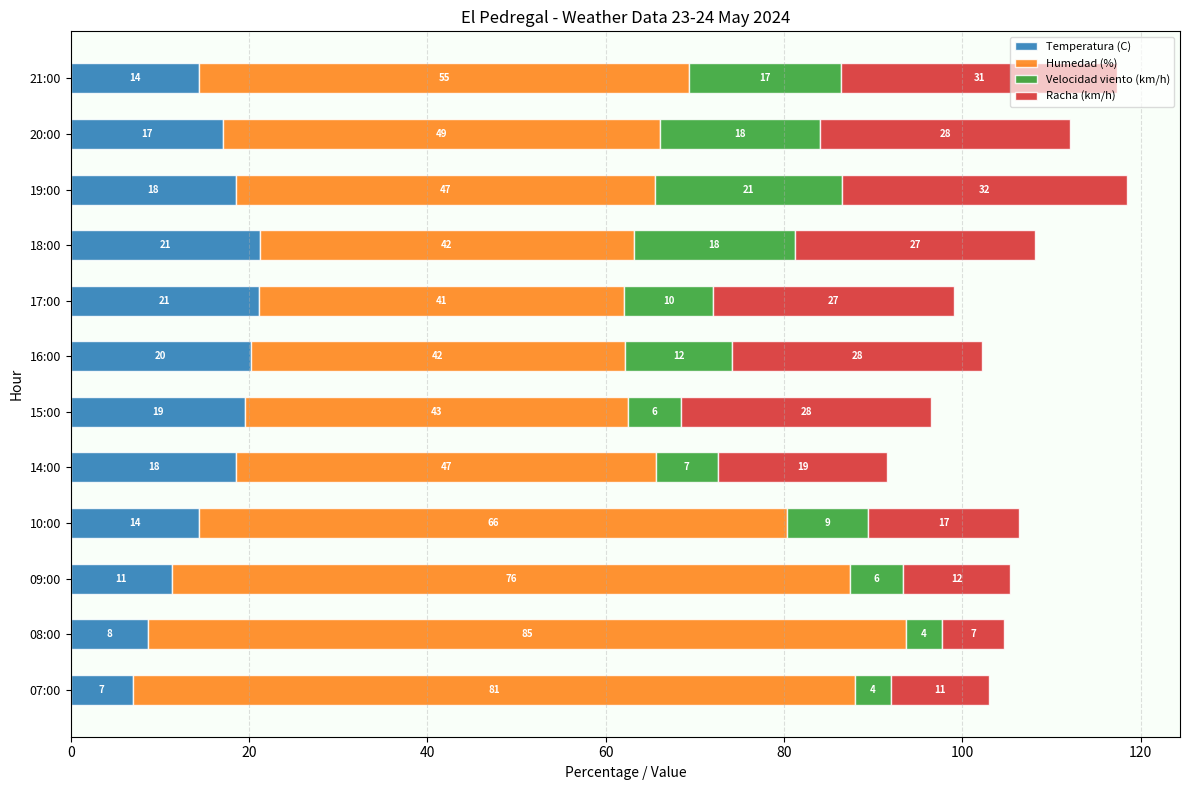

Is it true that Temperatura (C) equals 2.5 at 07:00?

False